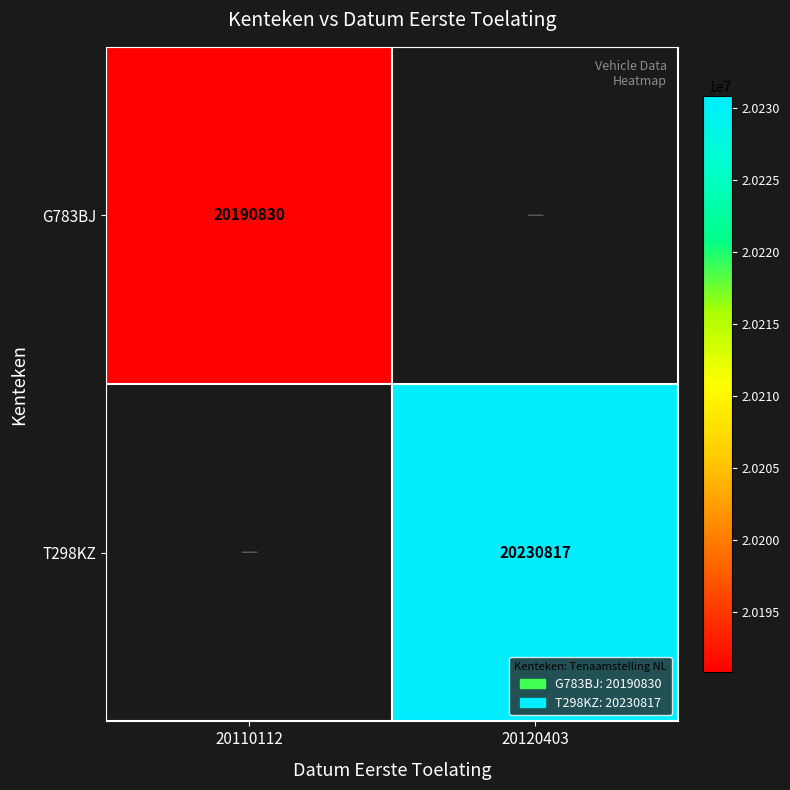

Is the value of G783BJ at 20110112 greater than the value of T298KZ at 20120403?

No